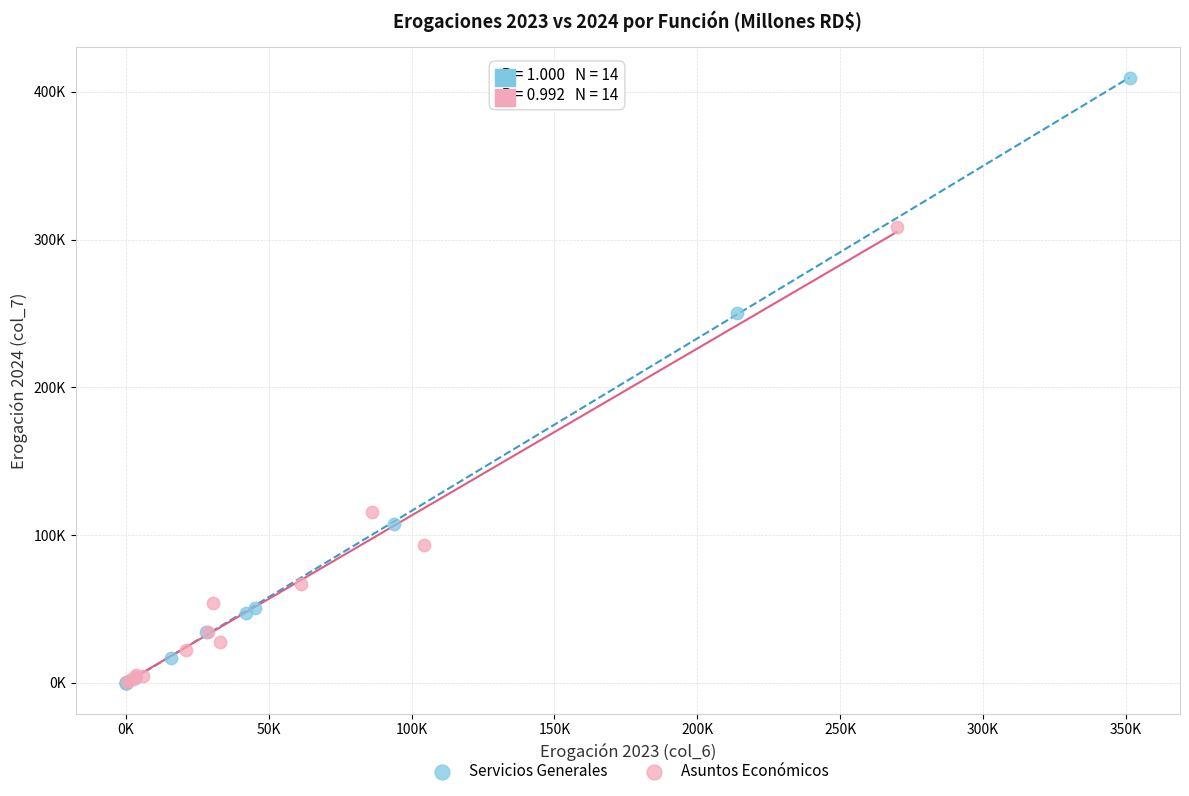

Which series reaches the maximum Y coordinate?

Servicios Generales